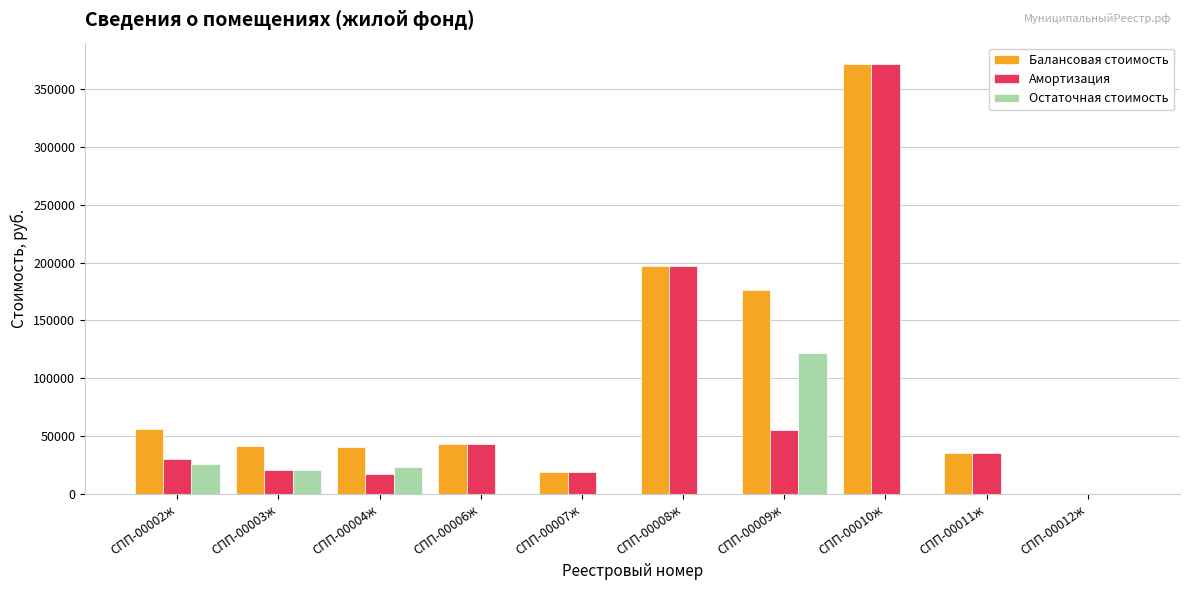

The value of Остаточная стоимость at СПП-00011ж is 0.0. True or false?

True